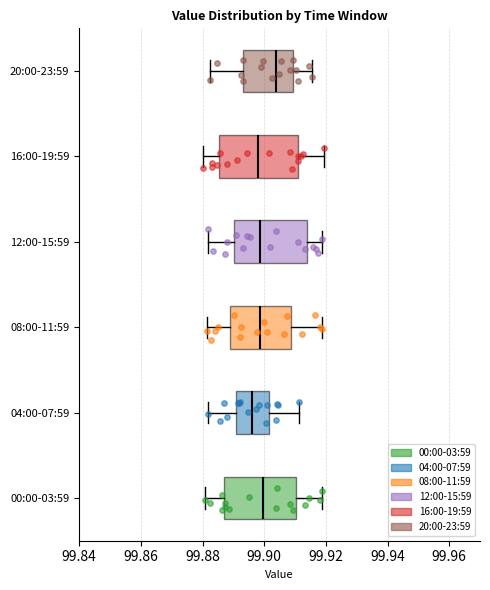

Where does the median line of the box for 16:00-19:59 sit on the x-axis? The values are not printed on the chart, so give them approximately, as read against the axis.

99.898